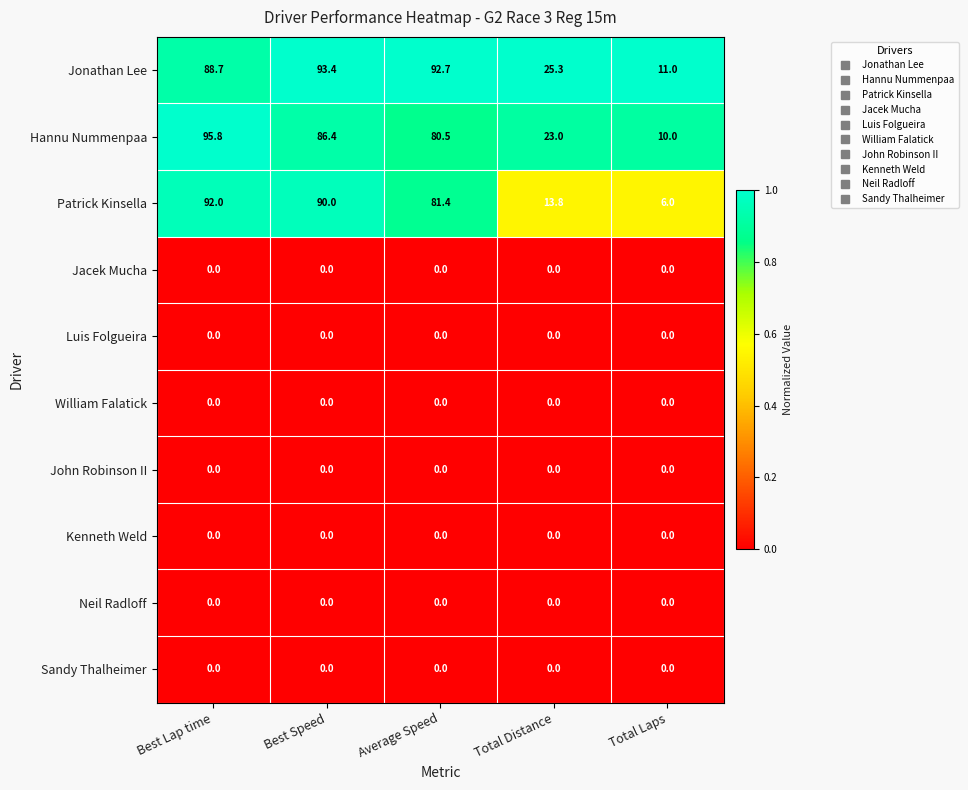

What is the lowest value of the Jonathan Lee series?

11.0